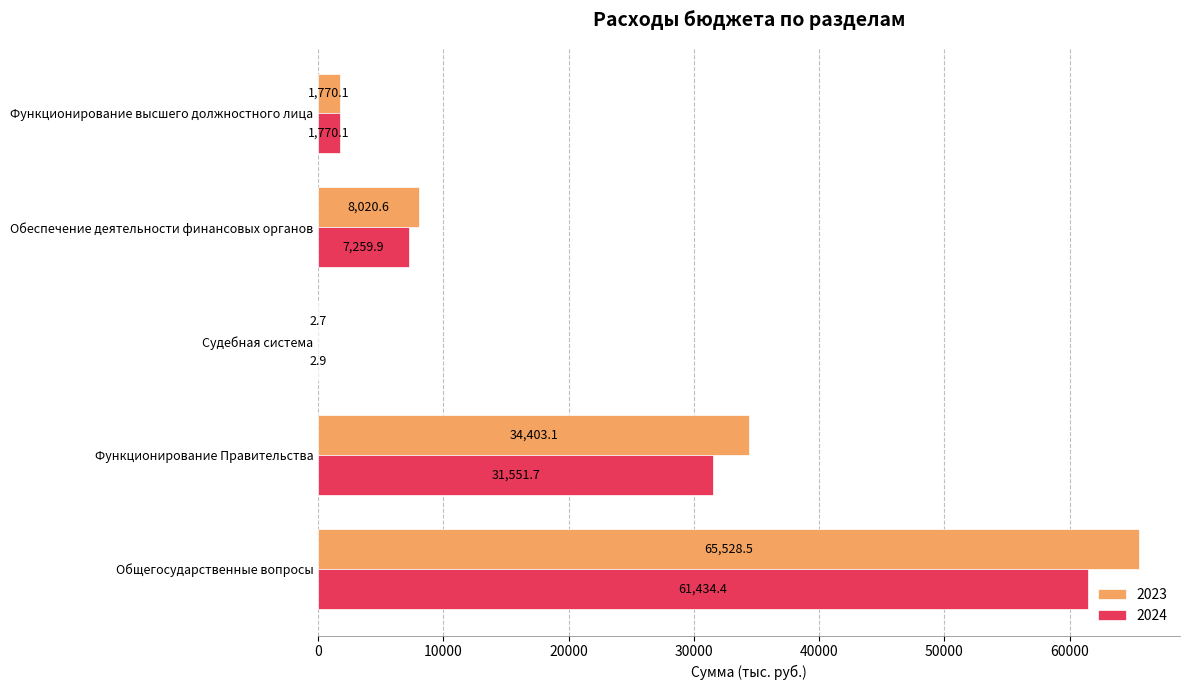

What is the sum of all 2023 values?

109724.9